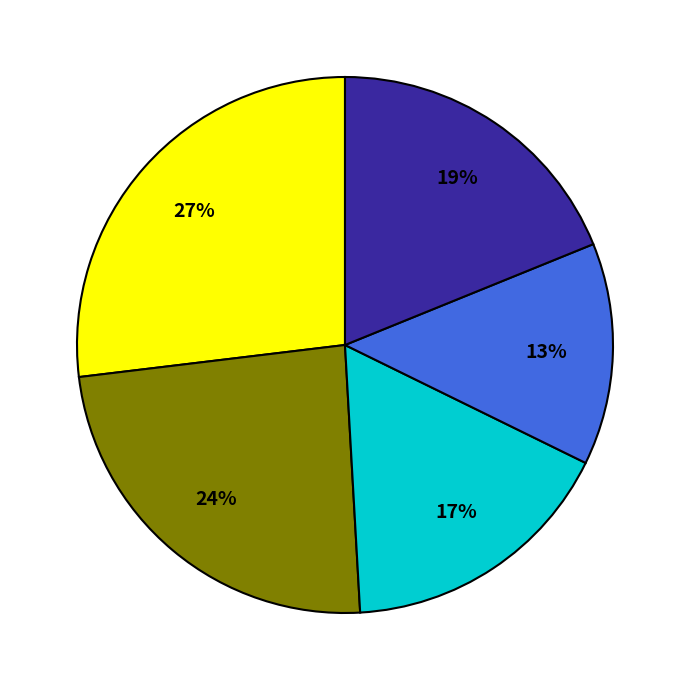

Does any single category account for the majority?

No